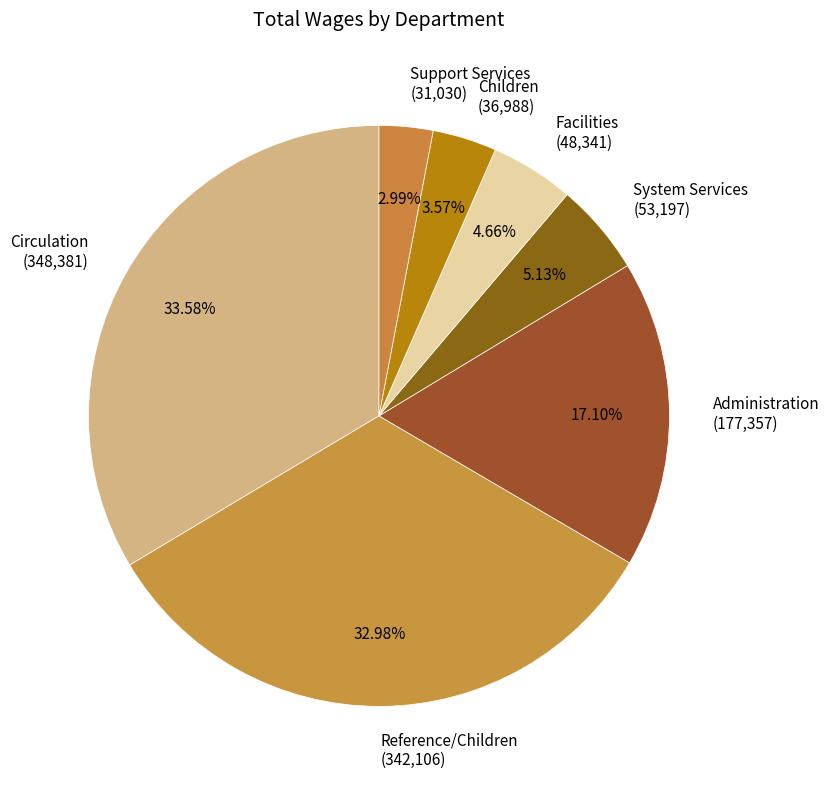

To the nearest percent, what portion does Administration represent?

17%